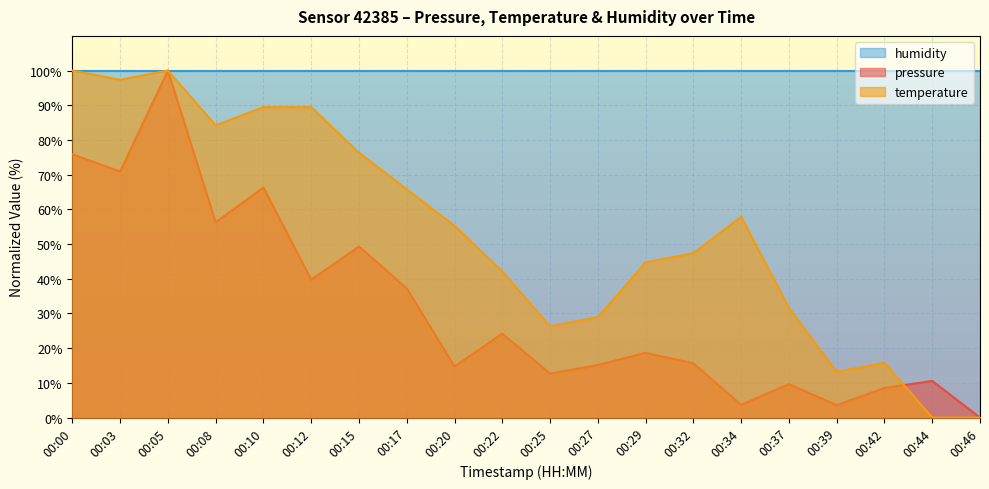

At which category does the chart reach its peak across all series?

00:05